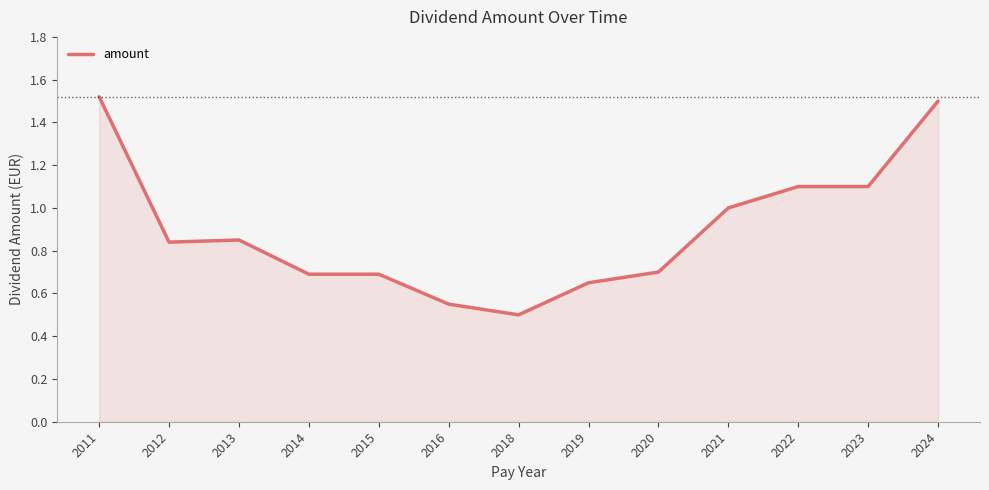

Between 2015 and 2021, which is larger?

2021